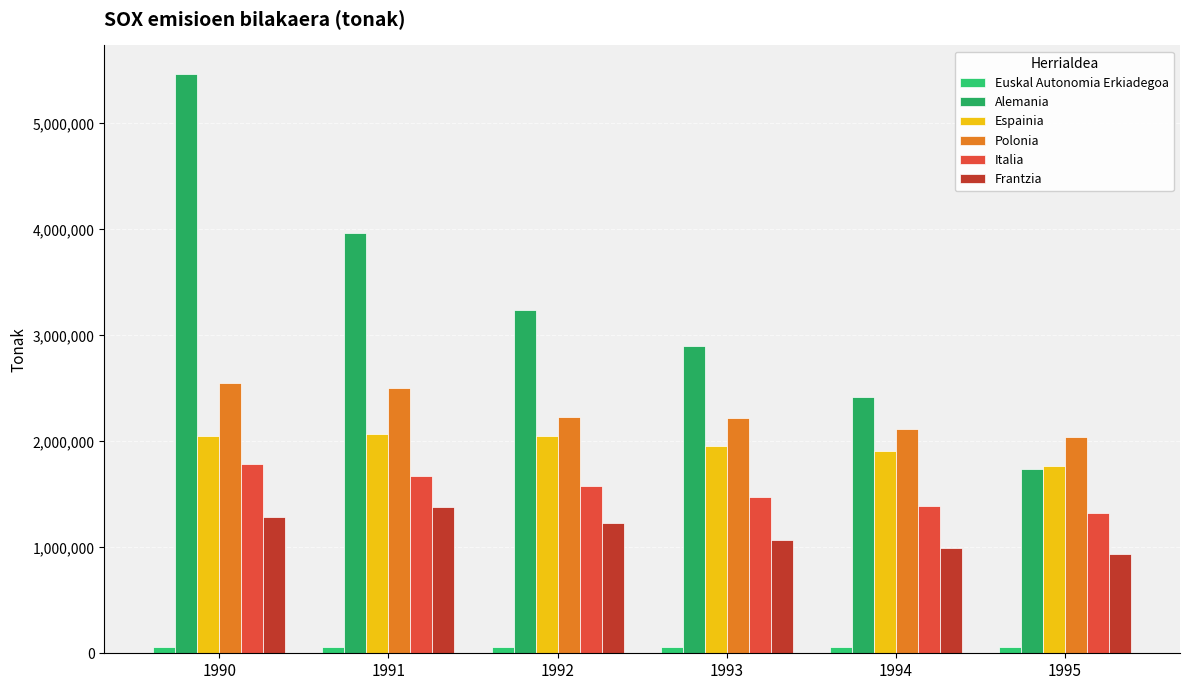

True or false: Alemania has a value of 1742638.0 at 1995.

True